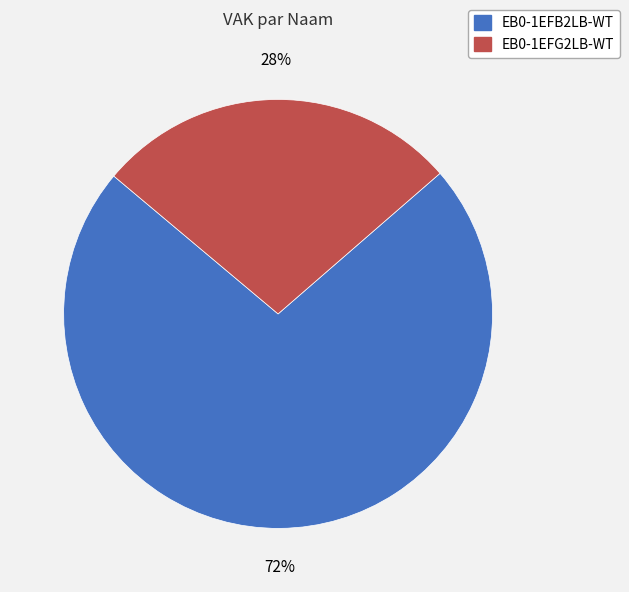

True or false: EB0-1EFG2LB-WT accounts for 36% of the total.

False